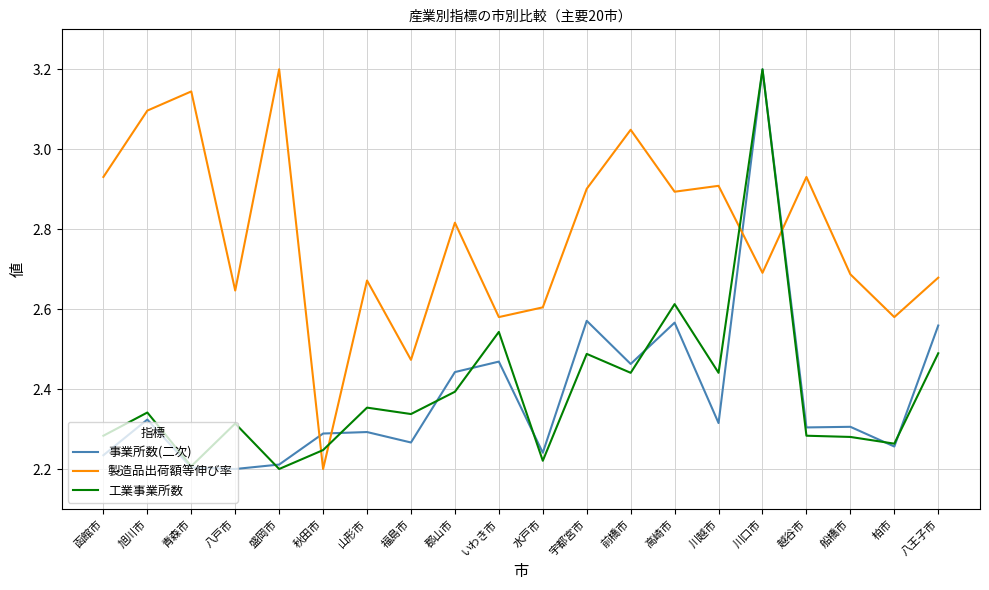

What is the total value across all series at 宇都宮市?

8.0